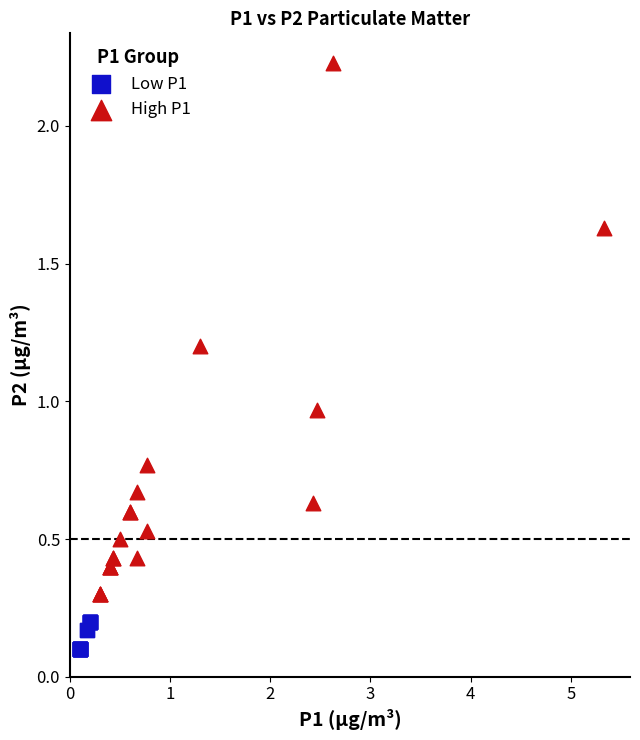

Which series reaches the minimum Y coordinate?

Low P1